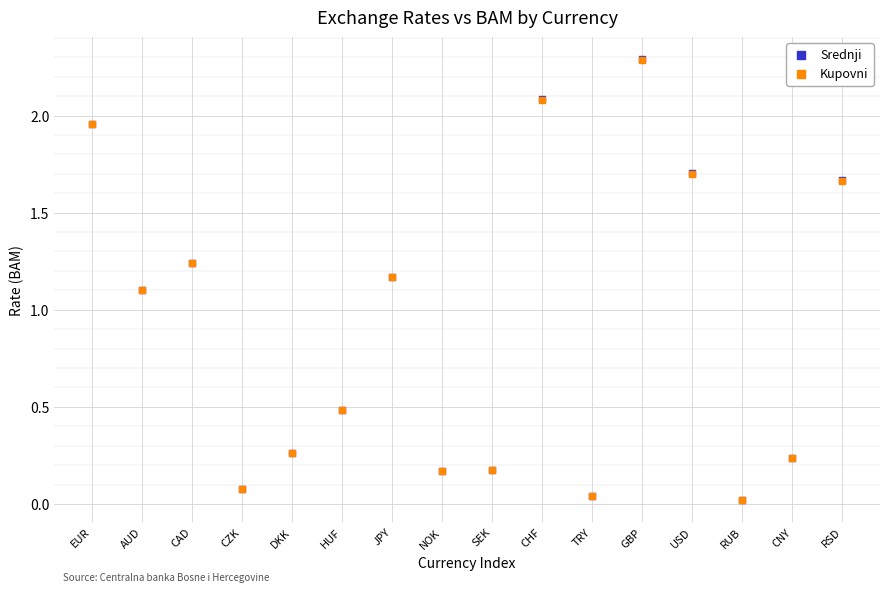

What are all the series names shown in the legend?

Srednji, Kupovni